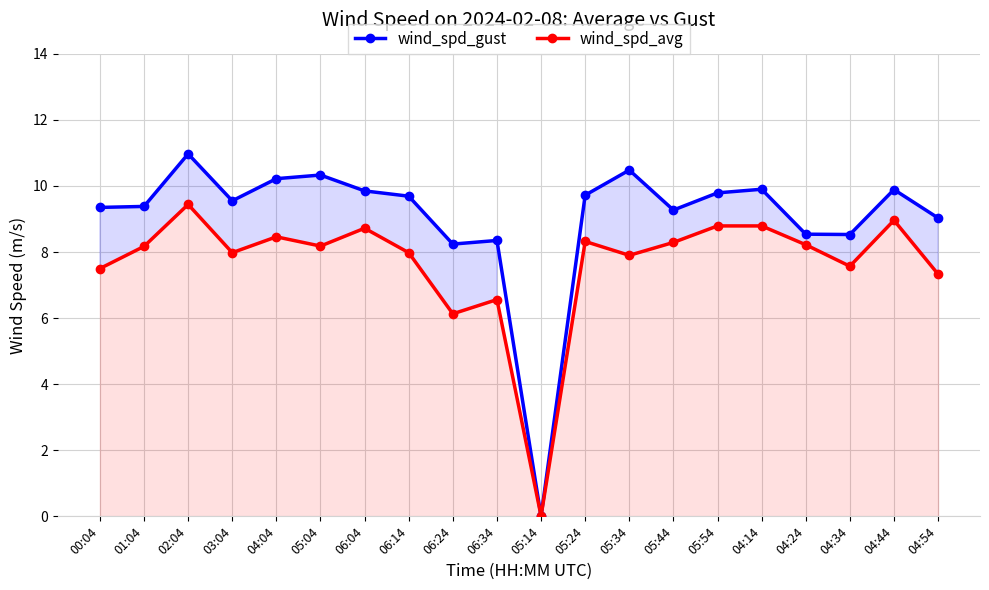

Which series has the widest spread of values?

wind_spd_gust